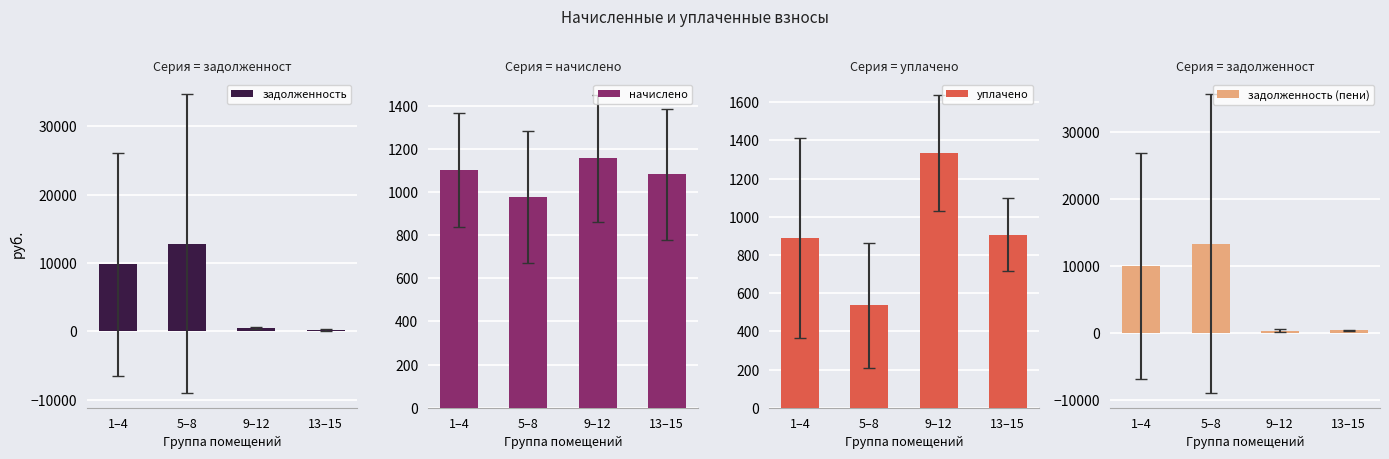

Which series changed the most between 1–4 and 5–8?

задолженность (пени)